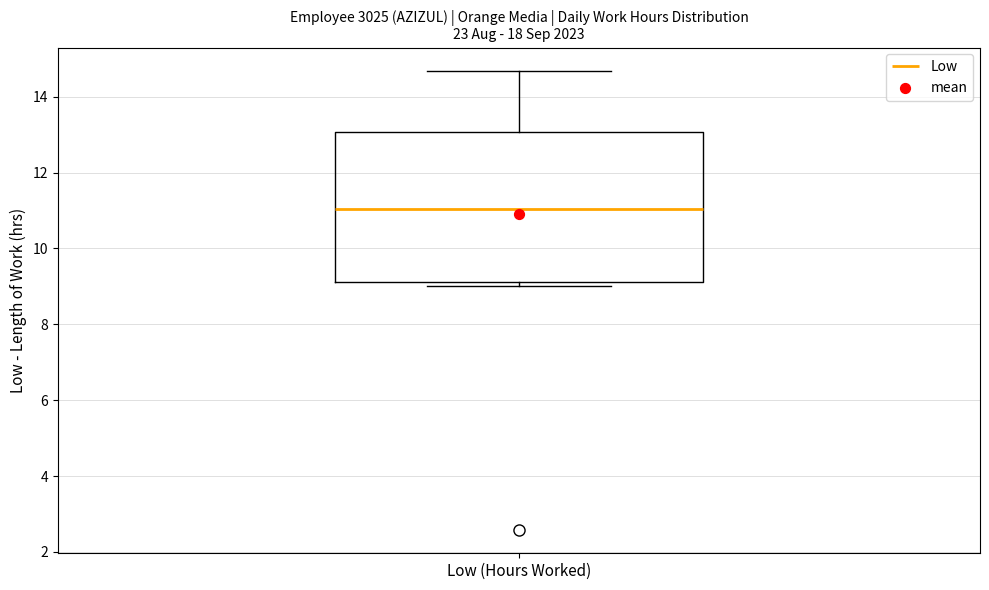

Transcribe this box plot: give where the median line is, the range the box spans, and where the two whiskers end, as read against the y-axis. The values are not printed on the chart, so give them approximately, as read against the axis.

median 11.0, box 9.2 to 13.0, whiskers 9.0 to 14.6